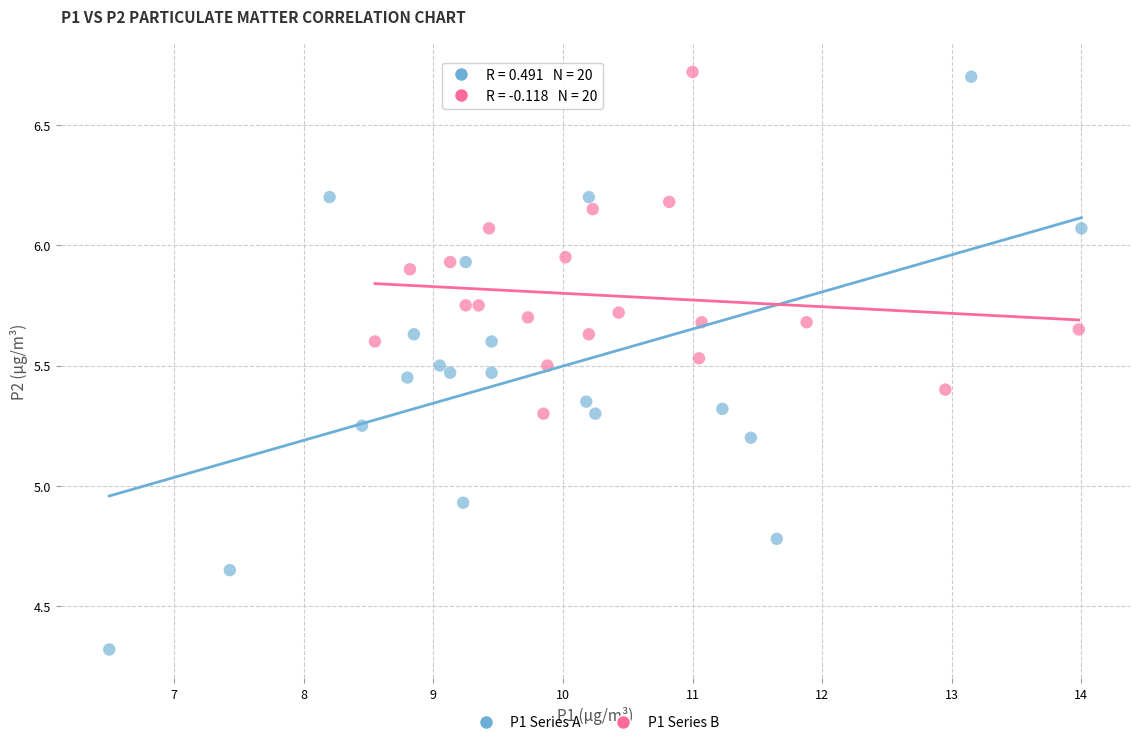

Which series contains the lowest Y value?

P1 Series A